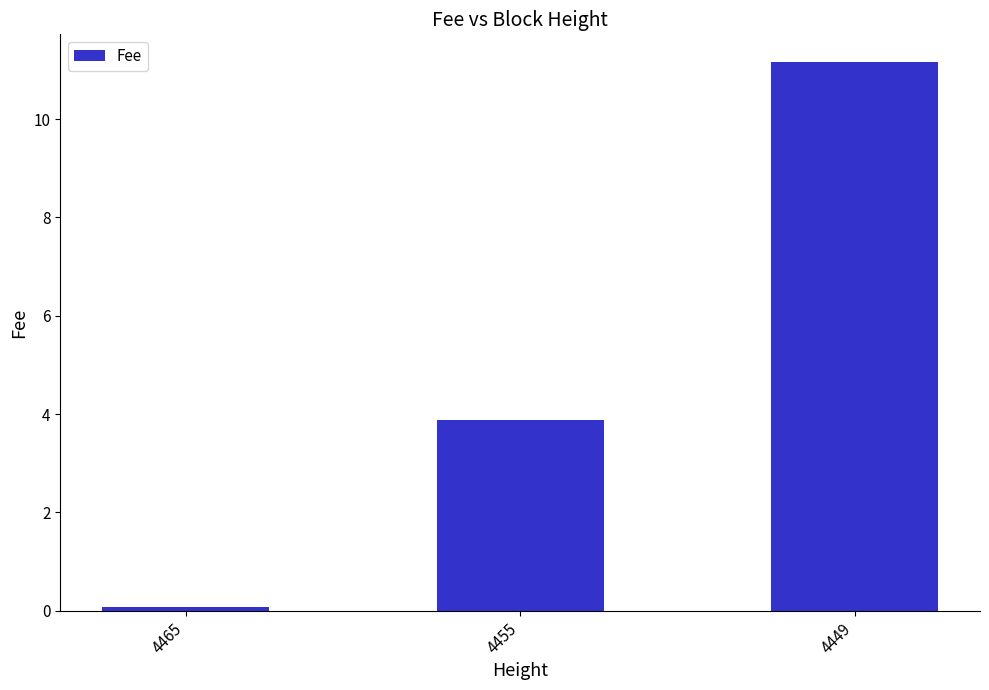

Which category has the lowest value across all series?

4465